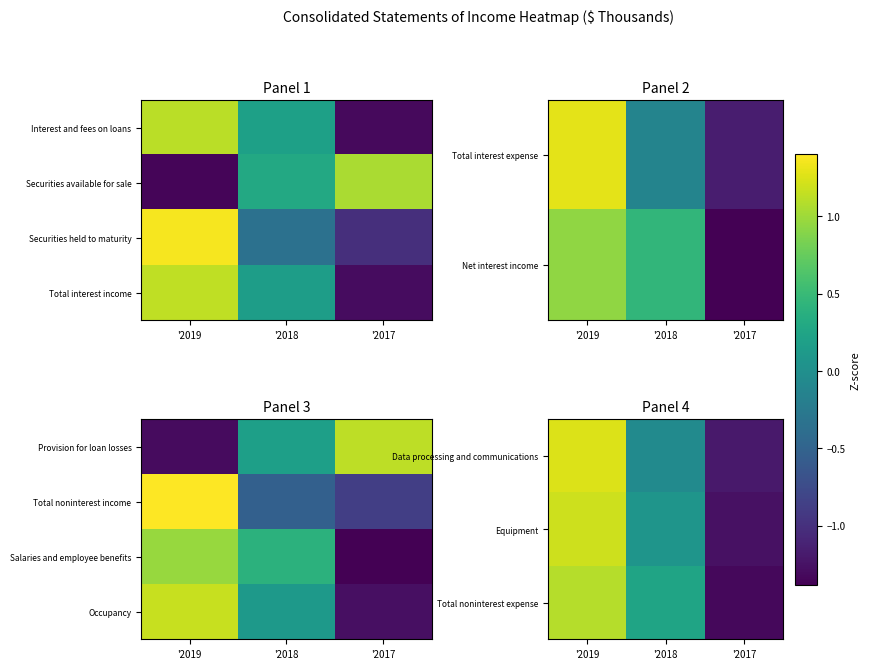

At which category is the sum across all series the highest?

'2019